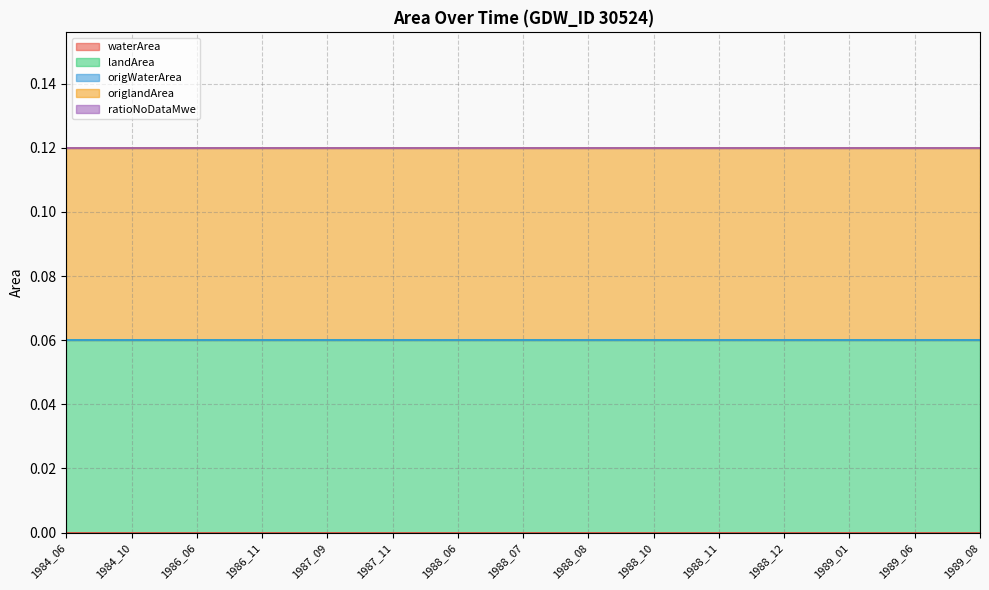

What is the approximate value of landArea at 1989_01?

0.1